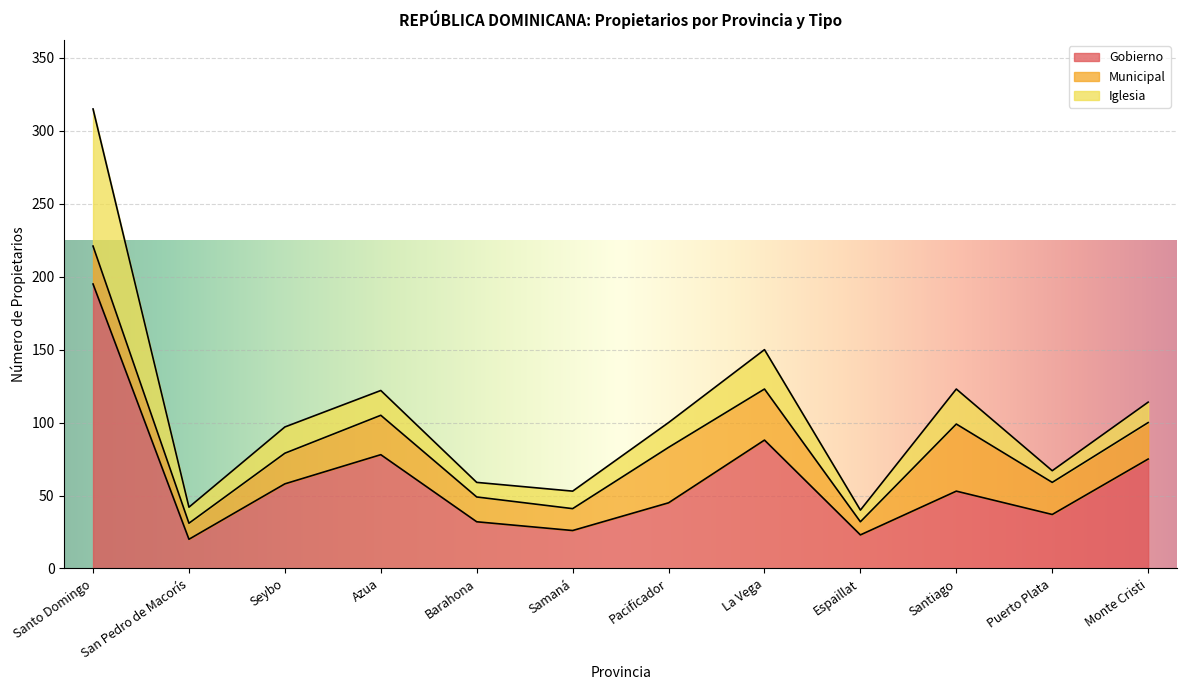

What is the total value across all series at Pacificador?

100